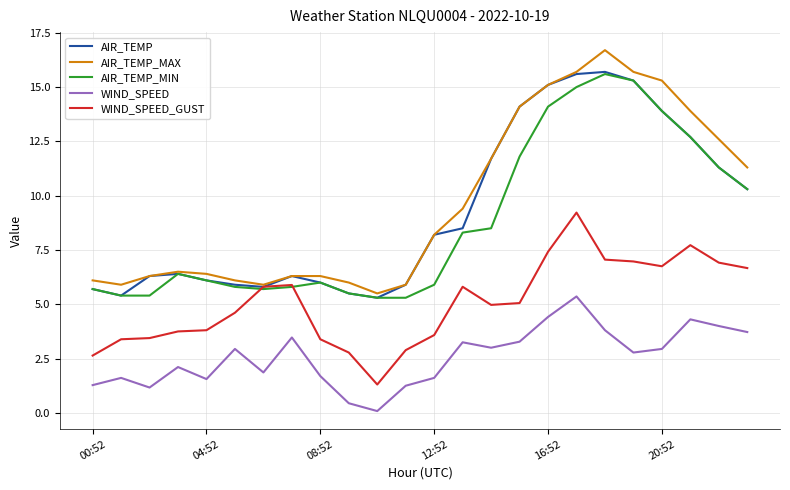

Count the number of data series in this chart.

5